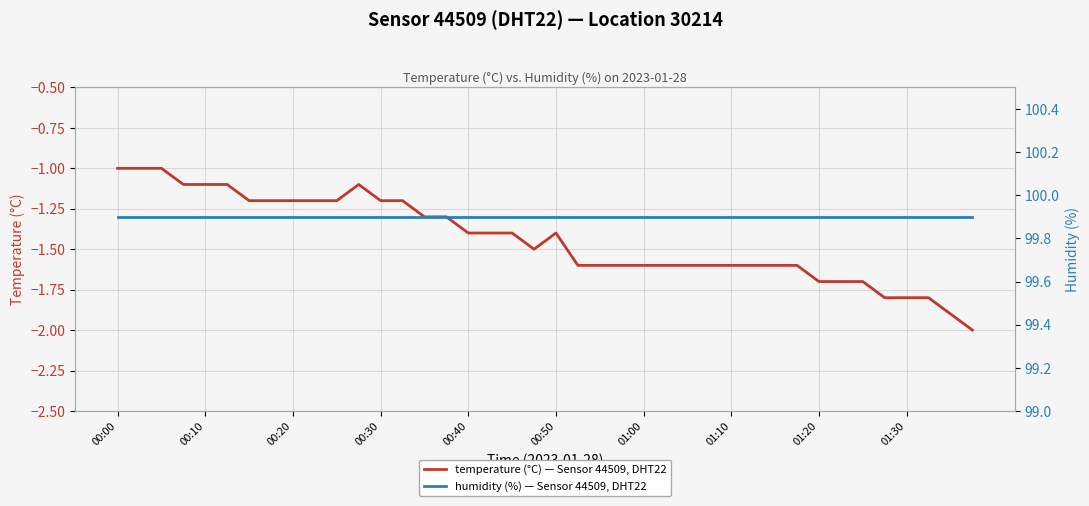

What is the maximum value for humidity (%) — Sensor 44509, DHT22?

99.9